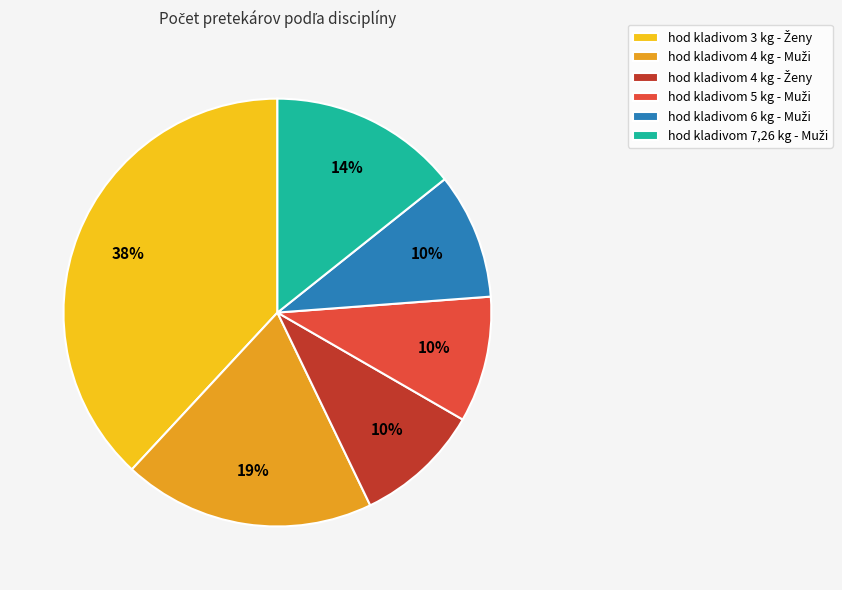

Is there a majority slice in this chart?

No